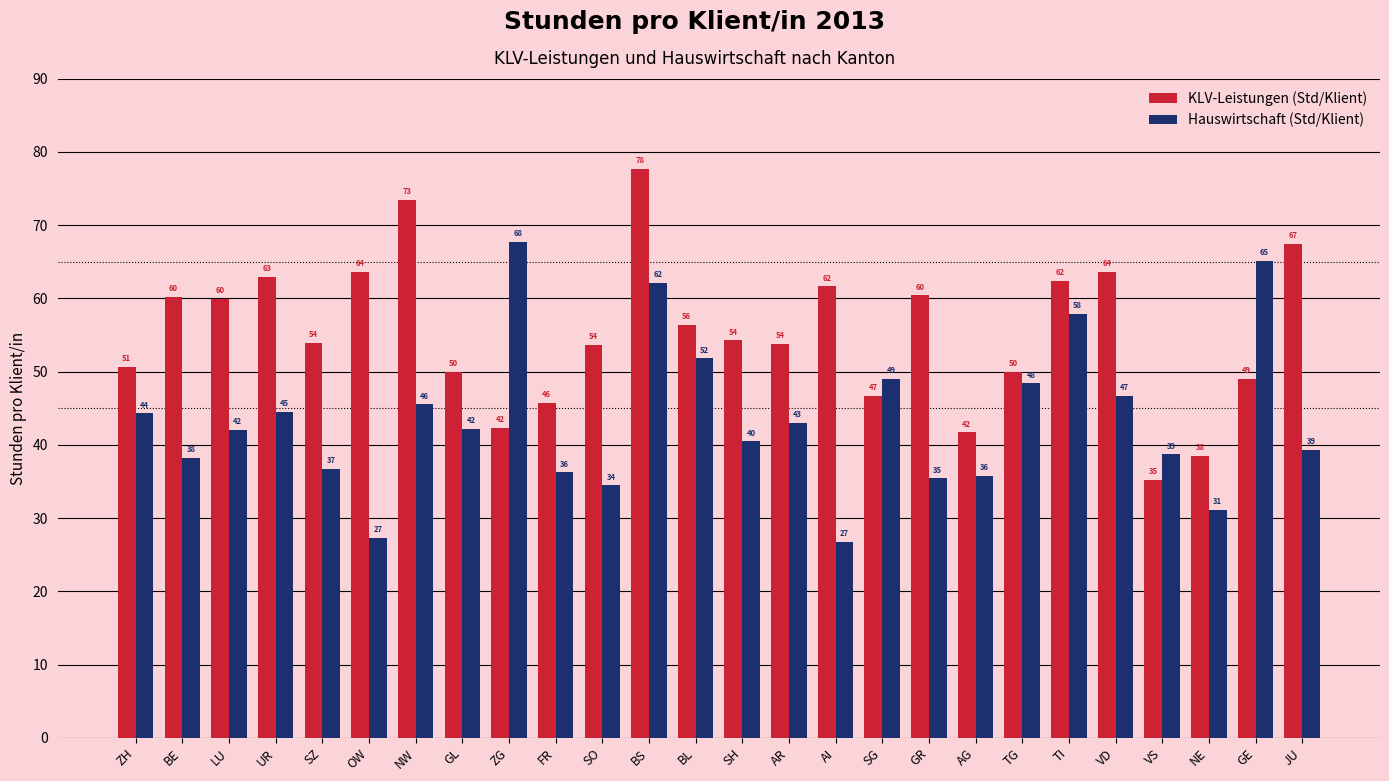

What is the sum of the Hauswirtschaft (Std/Klient) values at BL and SG?

100.8